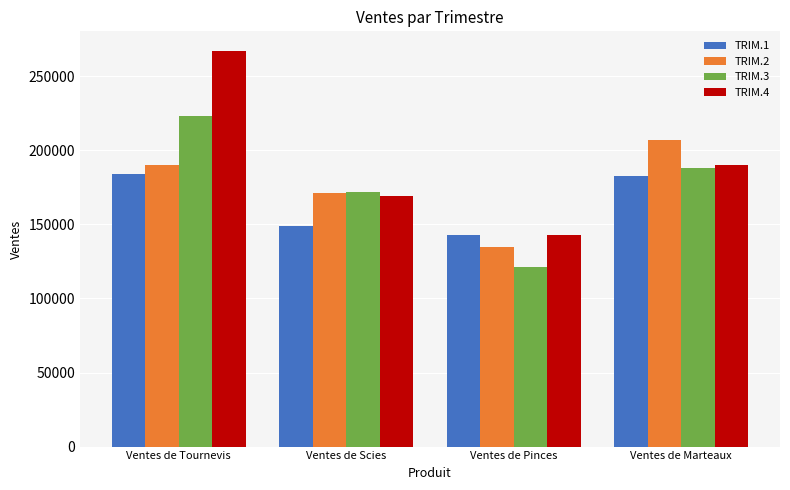

What is the average value of the TRIM.4 series?

192250